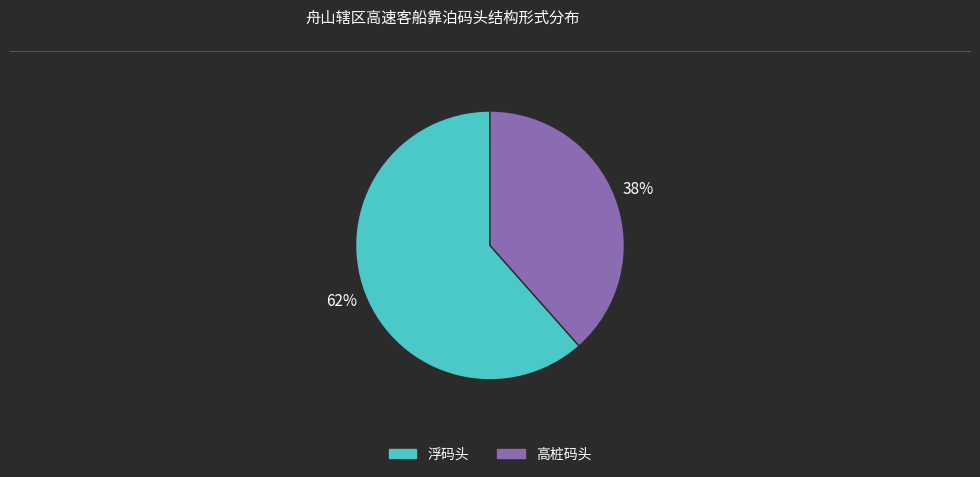

Is the sum of 高桩码头 and 浮码头 greater than half?

Yes